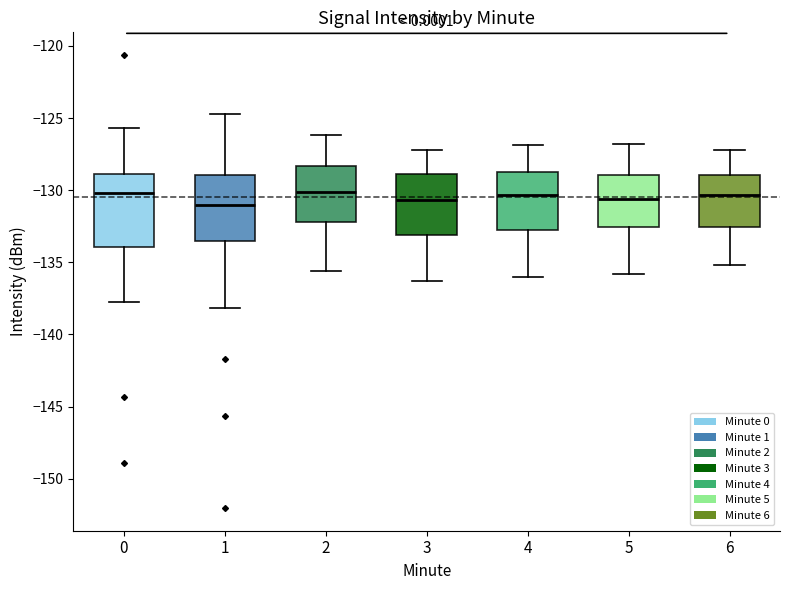

Reading left to right, read every box against the y-axis: the position of its median line, the range the box covers, and the ends of its whiskers. The values are not printed on the chart, so give them approximately, as read against the axis.

0: median -130.0, box -134.0 to -129.0, whiskers -137.5 to -125.5
1: median -131.0, box -133.5 to -129.0, whiskers -138.0 to -124.5
2: median -130.0, box -132.0 to -128.5, whiskers -135.5 to -126.0
3: median -130.5, box -133.0 to -129.0, whiskers -136.5 to -127.0
4: median -130.5, box -133.0 to -128.5, whiskers -136.0 to -127.0
5: median -130.5, box -132.5 to -129.0, whiskers -136.0 to -127.0
6: median -130.5, box -132.5 to -129.0, whiskers -135.0 to -127.0